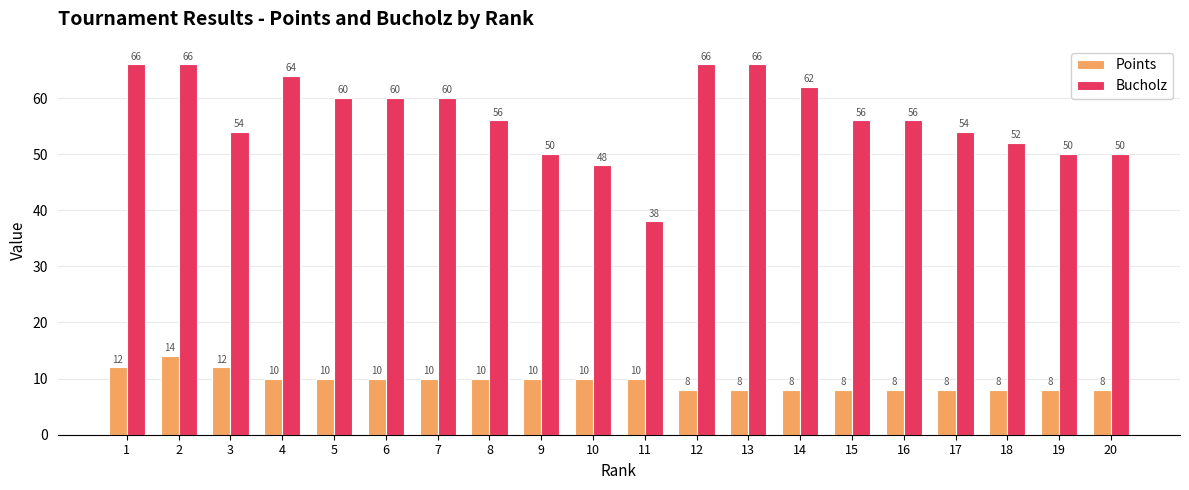

List the series in order of their overall mean, highest first.

Bucholz, Points